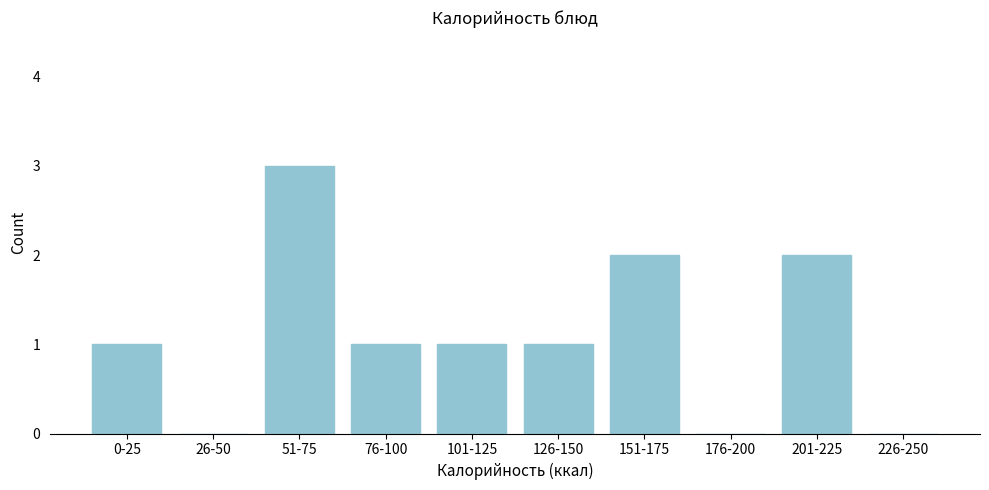

Reading left to right, list all the values displayed in this chart.

0-25=1	26-50=0	51-75=3	76-100=1	101-125=1	126-150=1	151-175=2	176-200=0	201-225=2	226-250=0